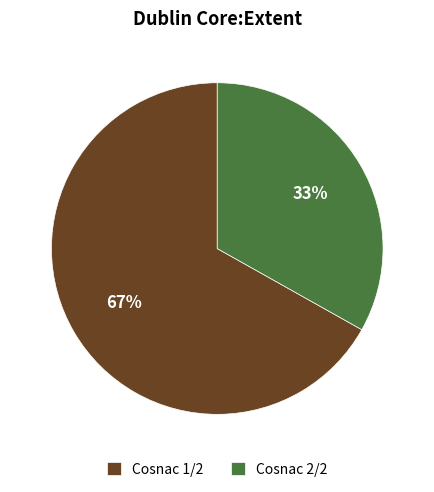

Which category has the smallest portion of the pie?

Cosnac 2/2